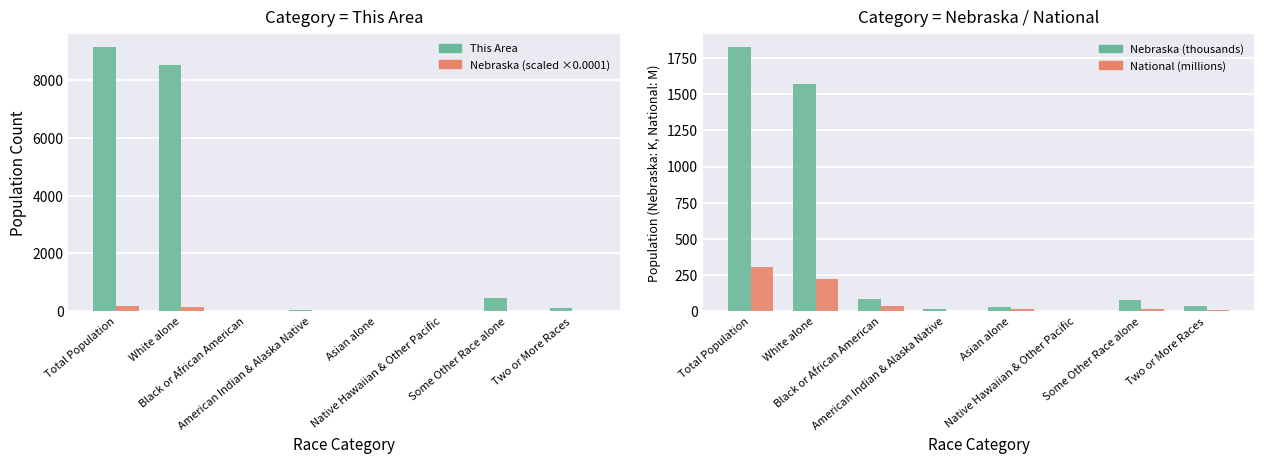

The value of Nebraska (scaled) at Some Other Race alone is 3.9. True or false?

False